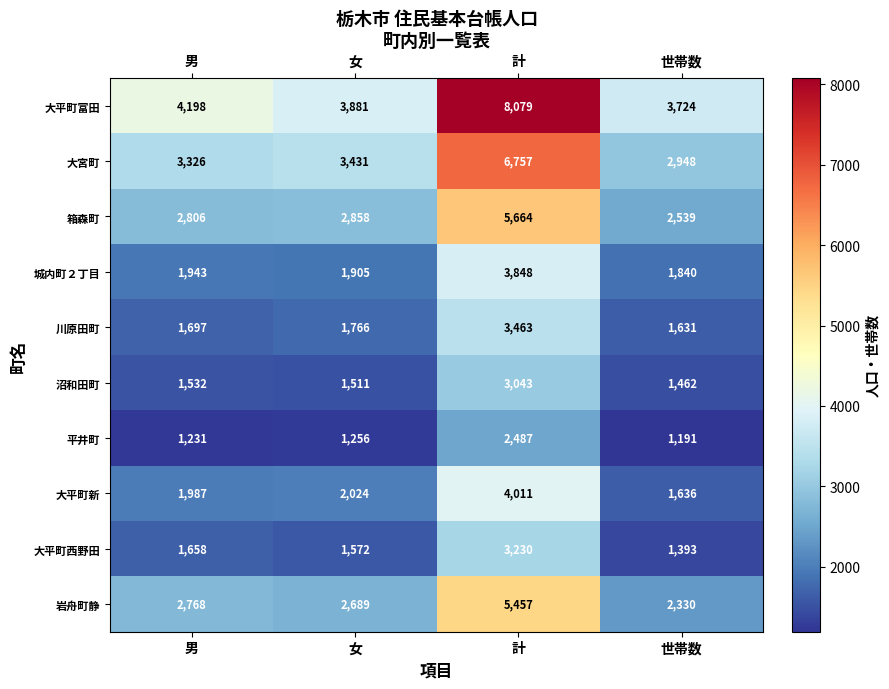

Which category has the lowest value across all series?

世帯数